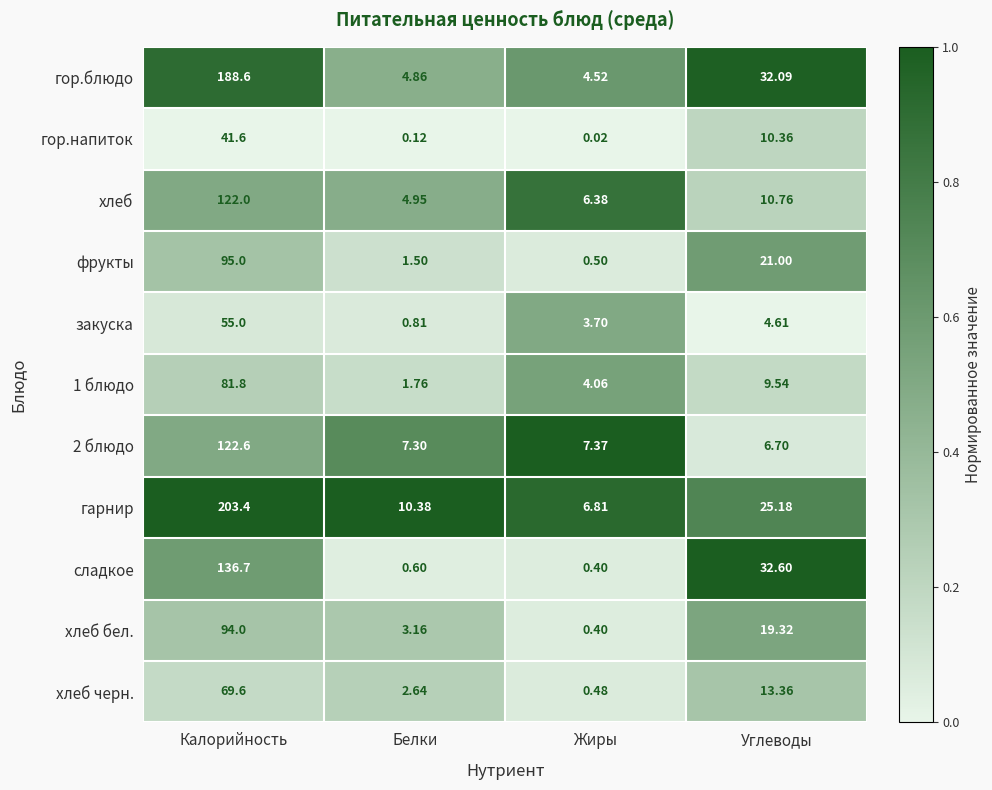

Which category has the lowest value in the сладкое series?

Жиры